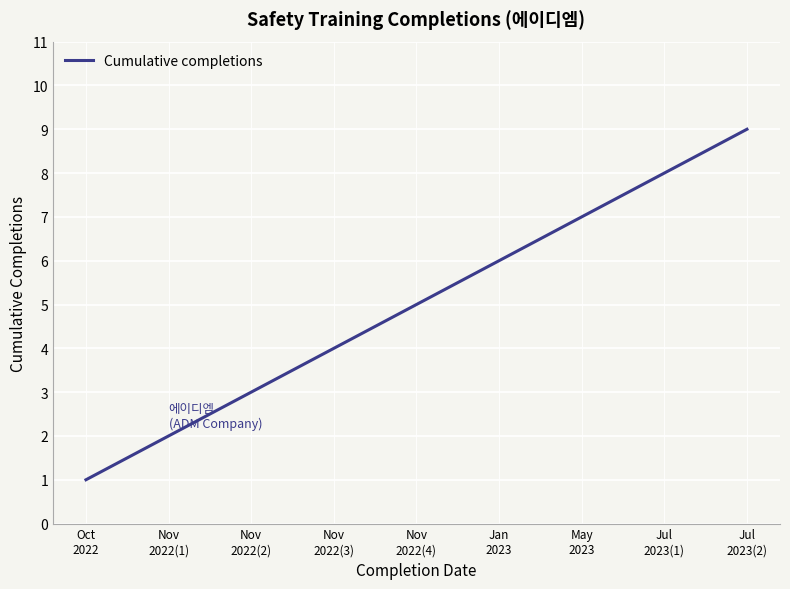

How many values are between 3 and 7?

5